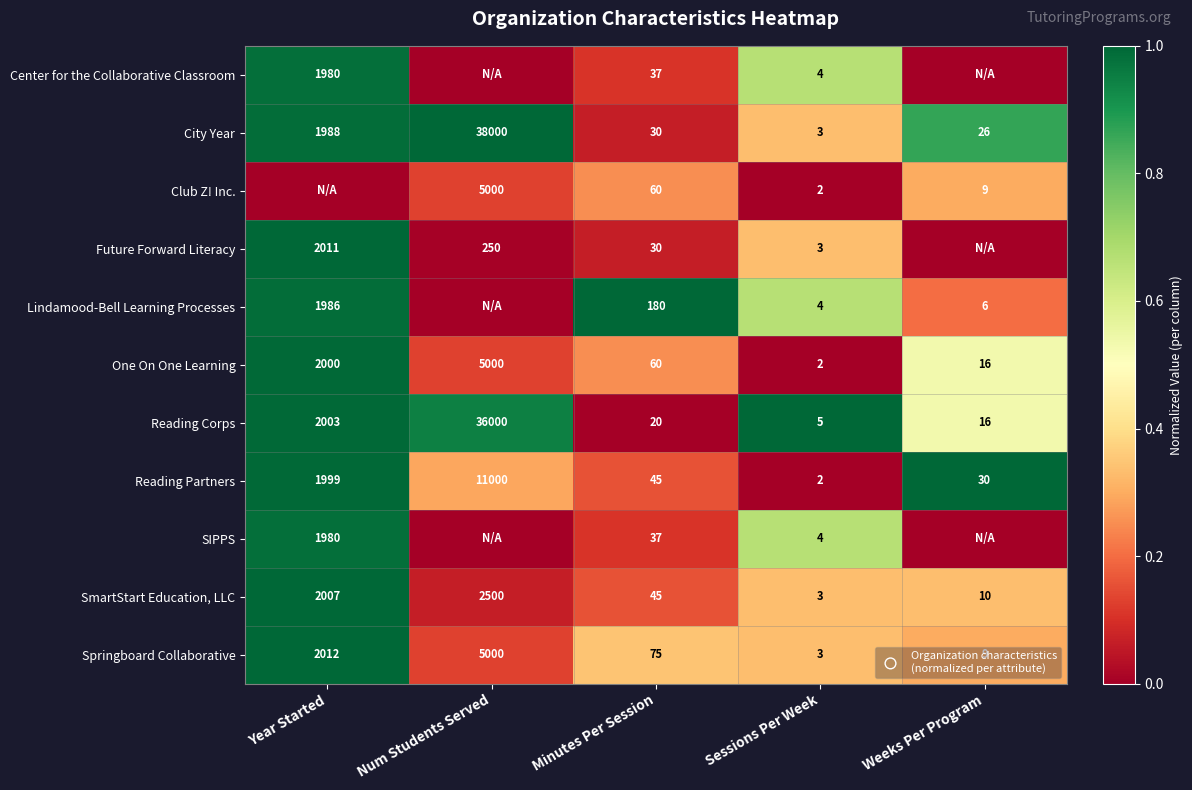

Is the value of Reading Corps at Sessions Per Week greater than the value of SmartStart Education, LLC at Weeks Per Program?

No